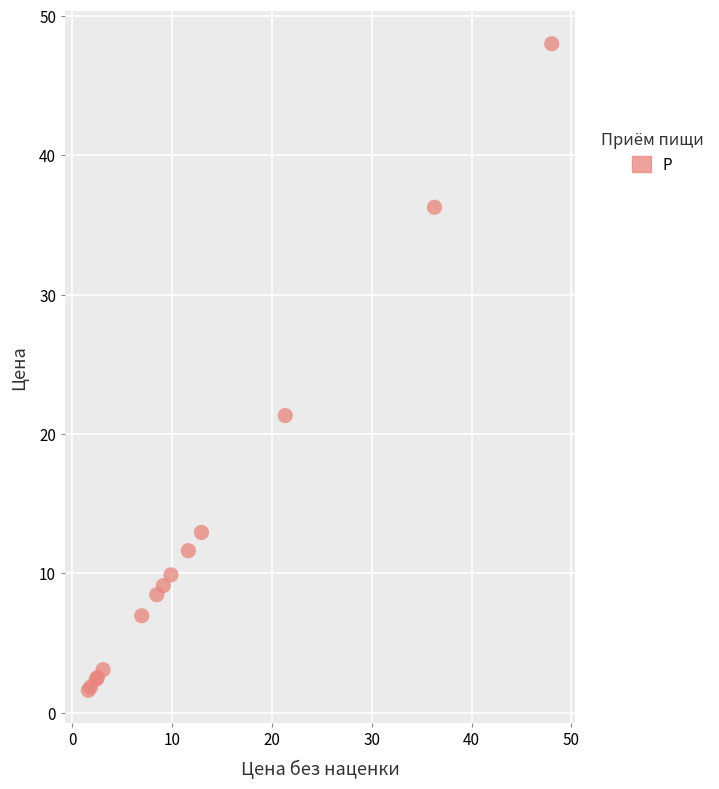

What Y value in the scatter plot is closest to 24?

21.3